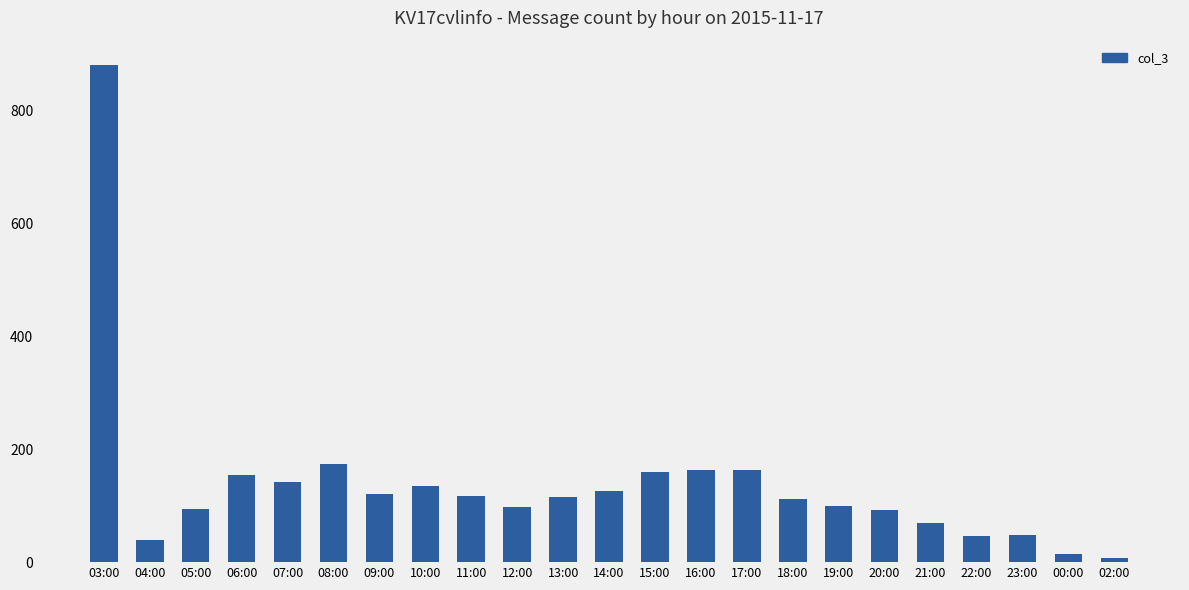

What is the label of the 14th bar from the right?

12:00